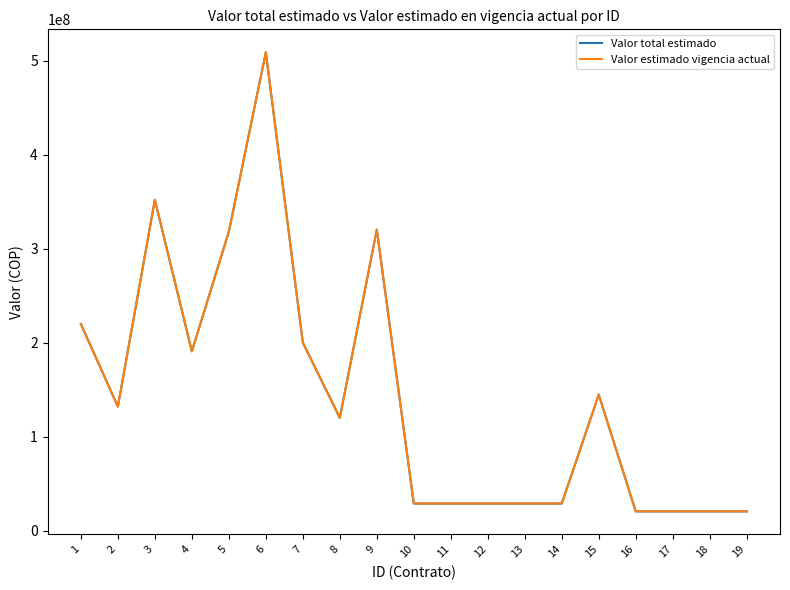

What is the sum of the Valor total estimado values at 17 and 2?

152621936